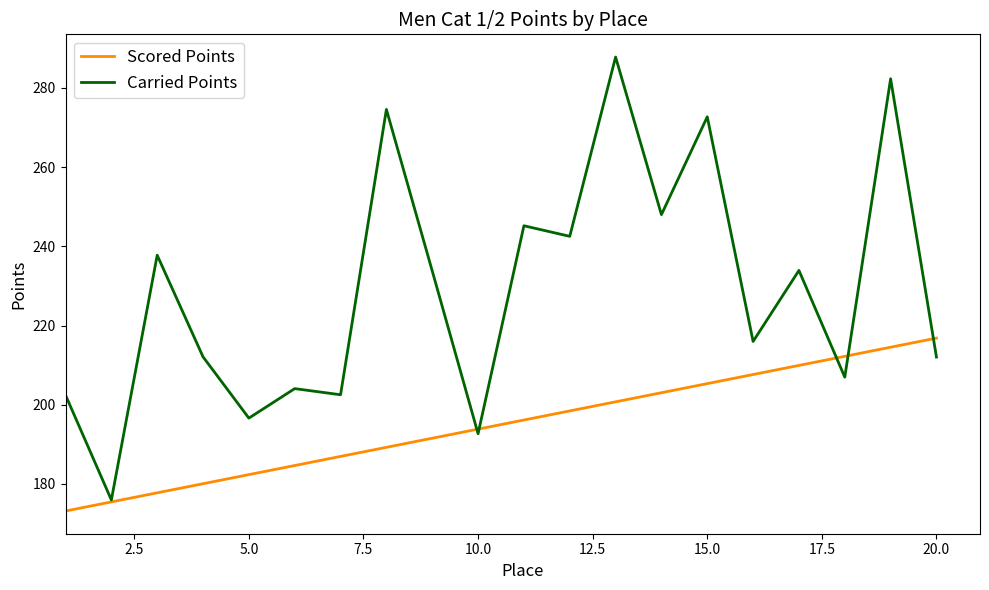

How many interior local peaks does the Carried Points series have?

8